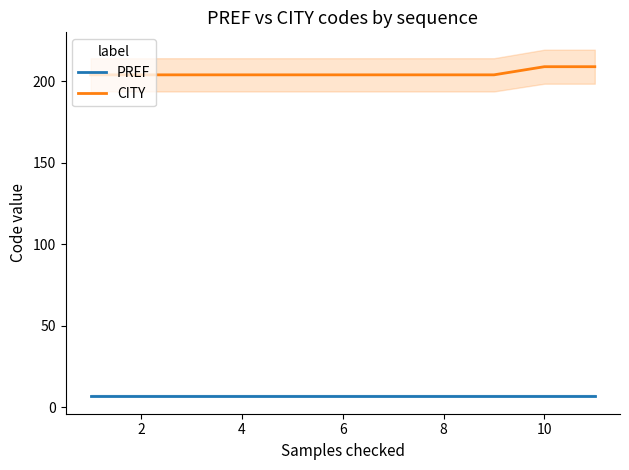

What is the sum of the PREF values at 6 and 8?

14